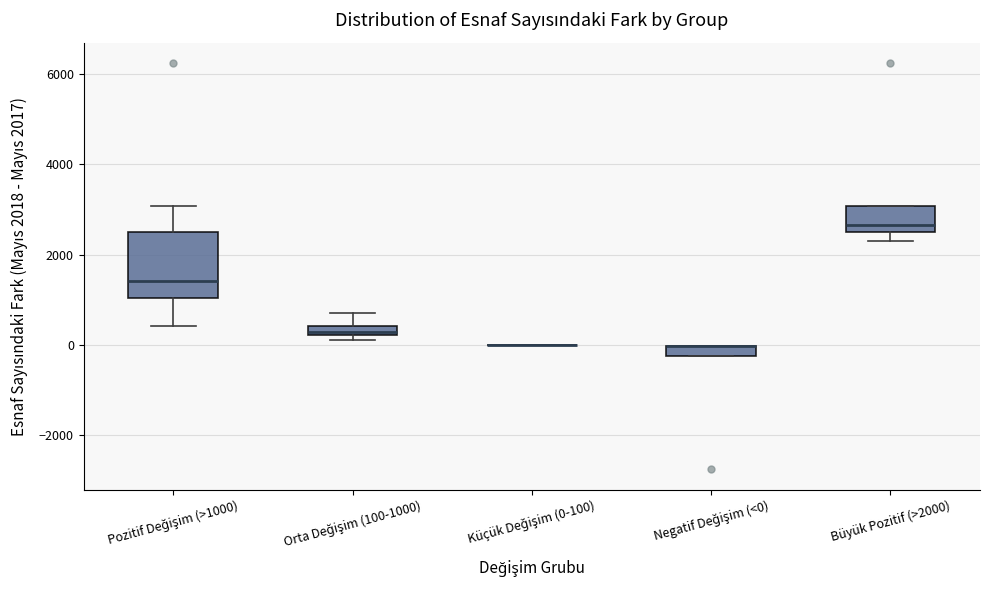

Where is the lower edge of the box for Pozitif Değişim (>1000) on the y-axis? The values are not printed on the chart, so give them approximately, as read against the axis.

1000